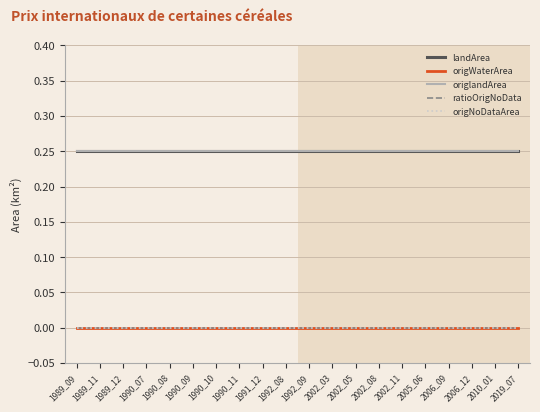

Rank the categories by ratioOrigNoData value from highest to lowest.

1989_09, 1989_11, 1989_12, 1990_07, 1990_08, 1990_09, 1990_10, 1990_11, 1991_12, 1992_08, 1992_09, 2002_03, 2002_05, 2002_08, 2002_11, 2005_06, 2006_09, 2006_12, 2010_01, 2019_07